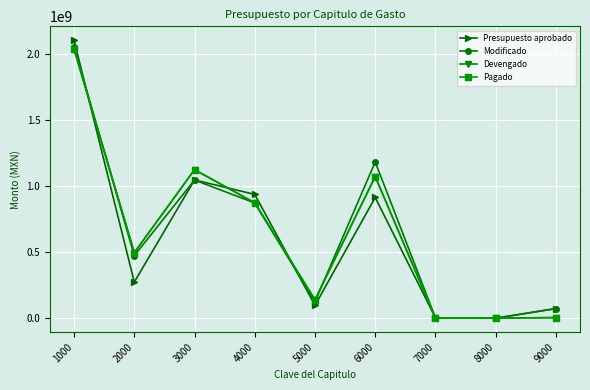

Reading left to right, list all the values displayed in this chart.

Presupuesto aprobado: 2102949577.0	273340614.7	1045903377.0	936487457.7	97085597.3	913279921.6	2723175.0	0.0	72926355.0
Modificado: 2054131504.1	472924023.6	1045294665.0	871740601.2	124747523.3	1181843361.5	2723175.0	0.0	72926355.0
Devengado: 2035229425.3	495802401.3	1123610529.8	872637077.2	139681796.3	1071966871.1	40600.0	0.0	4647169.2
Pagado: 2035229425.3	495802401.3	1123610529.8	872637077.2	139681796.3	1071966871.1	40600.0	0.0	4647169.2